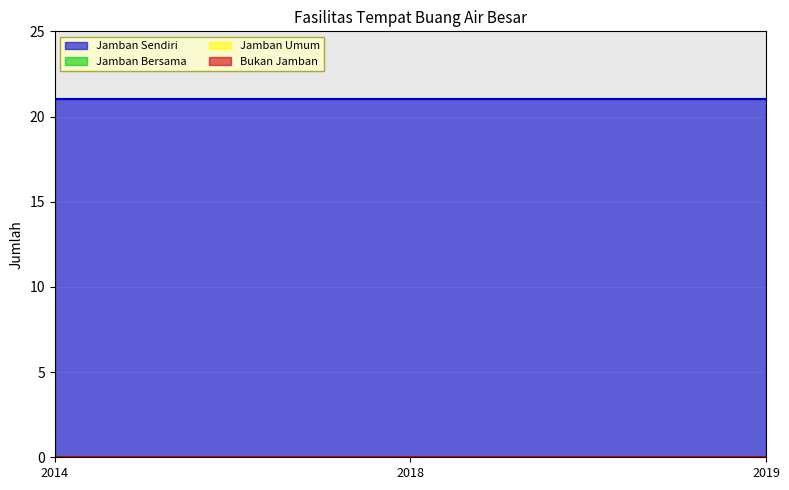

Rank the categories by Jamban Bersama value from highest to lowest.

2014, 2018, 2019